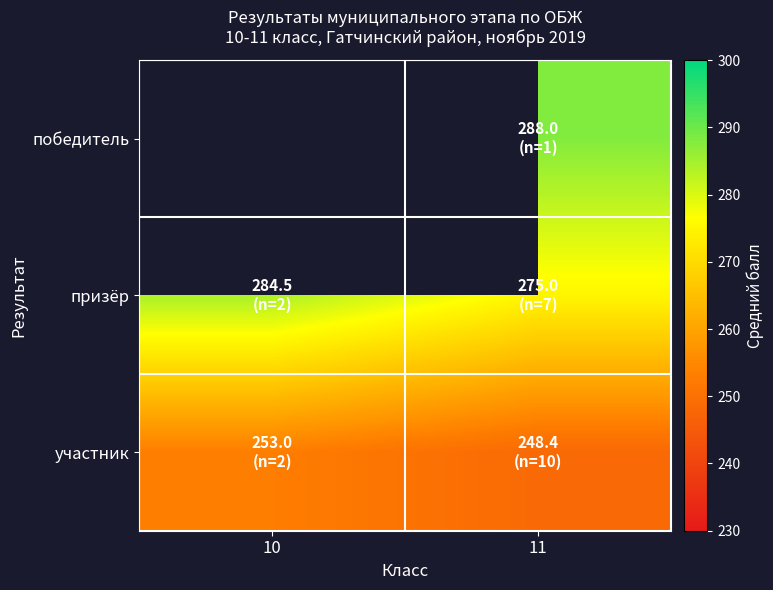

List the series in order of their overall mean, highest first.

победитель, призёр, участник